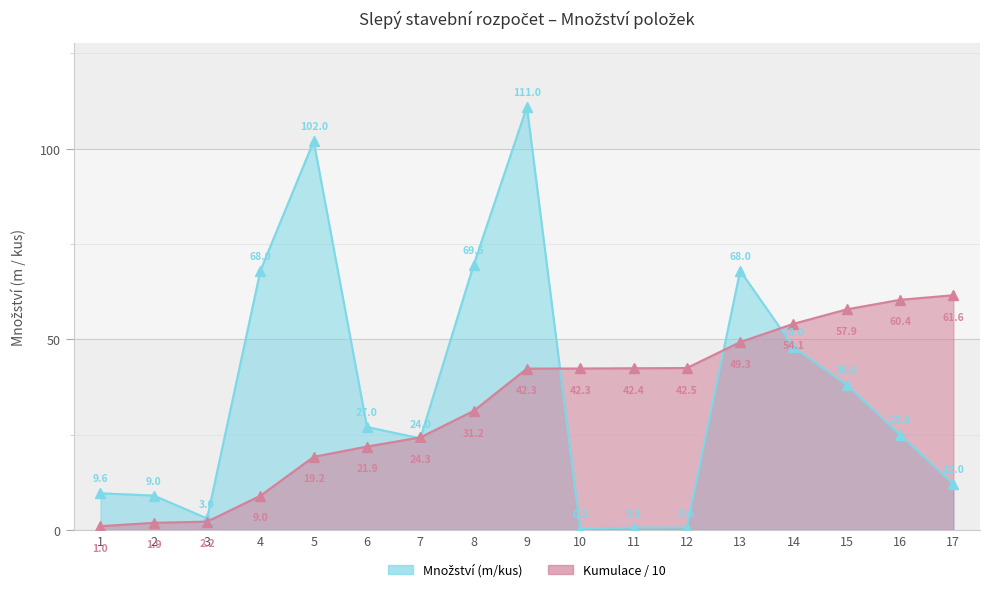

What is the highest value of the Položka č. series?

61.6